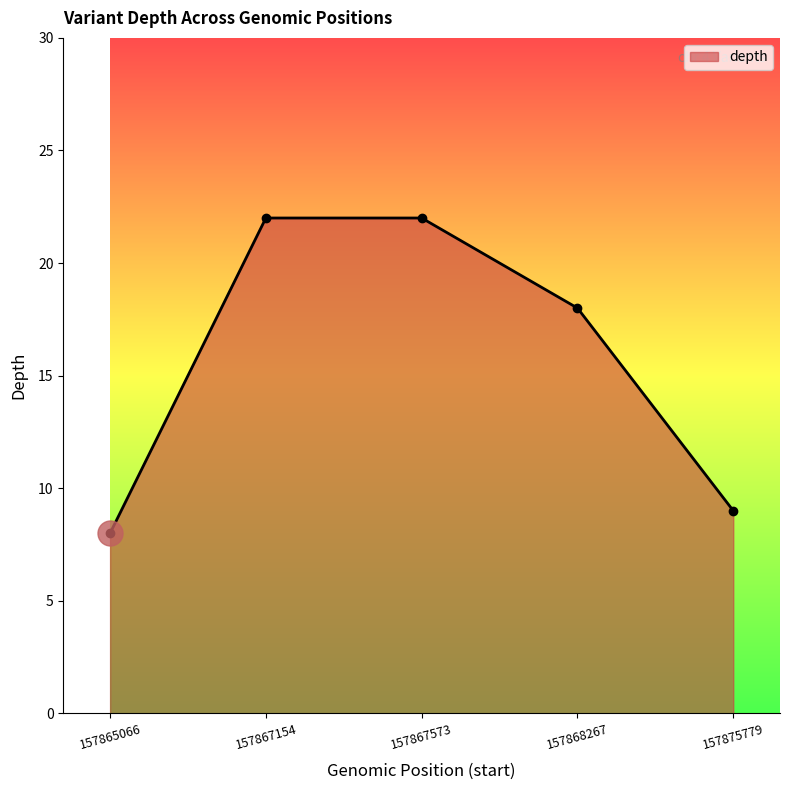

Between 157867154 and 157865066, which is larger?

157867154